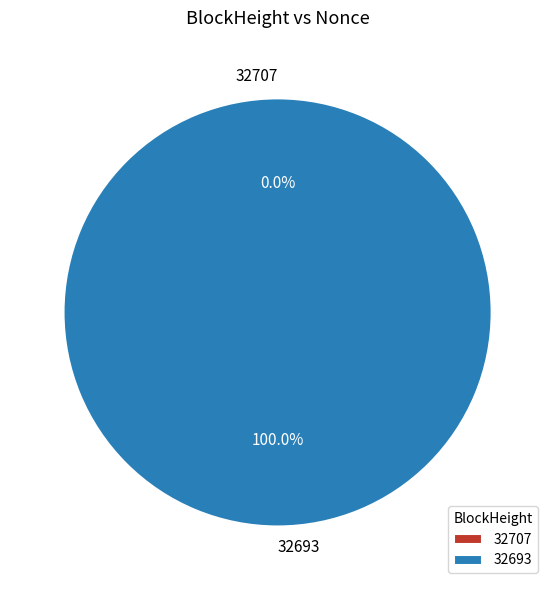

Count the number of slices in the pie.

2